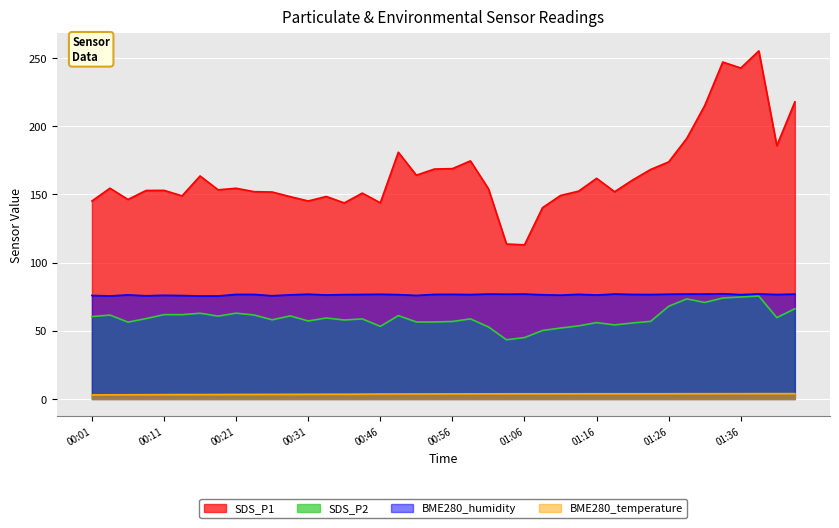

True or false: SDS_P1 has a value of 430.4 at 01:33.

False